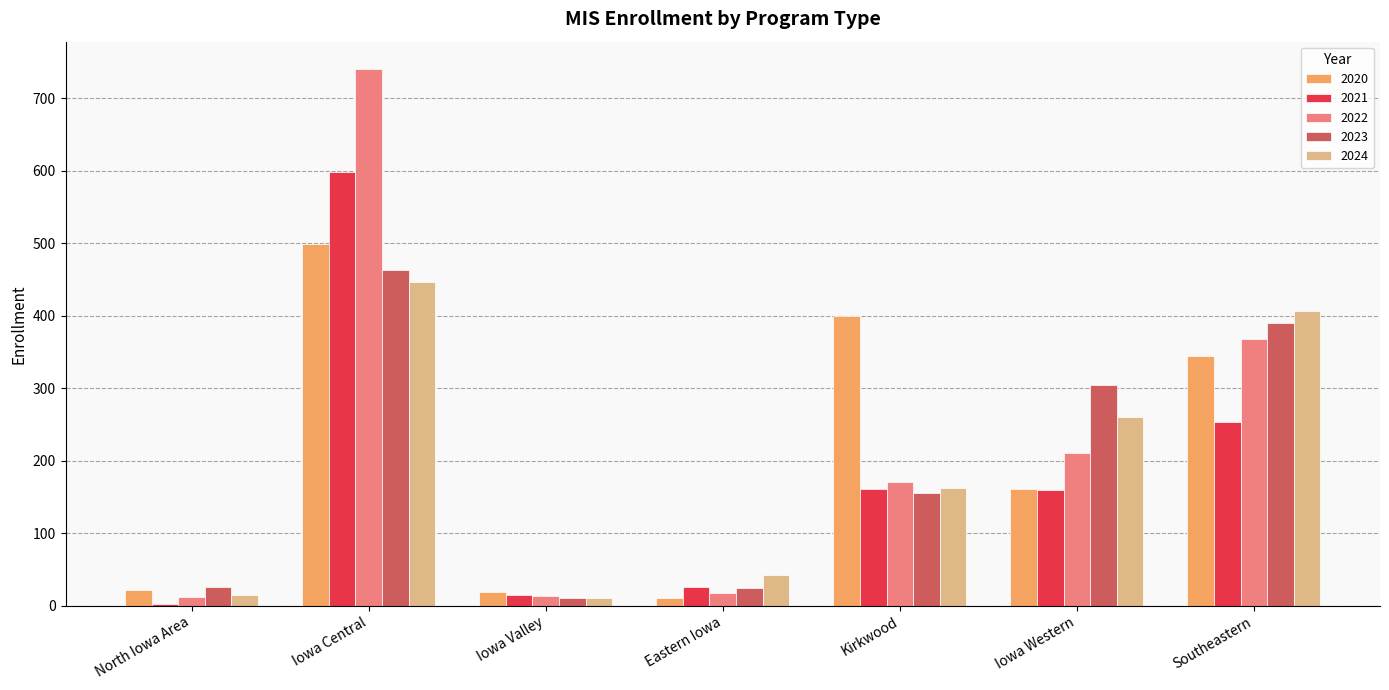

What is the difference between the 2021 values at Southeastern and Kirkwood?

92